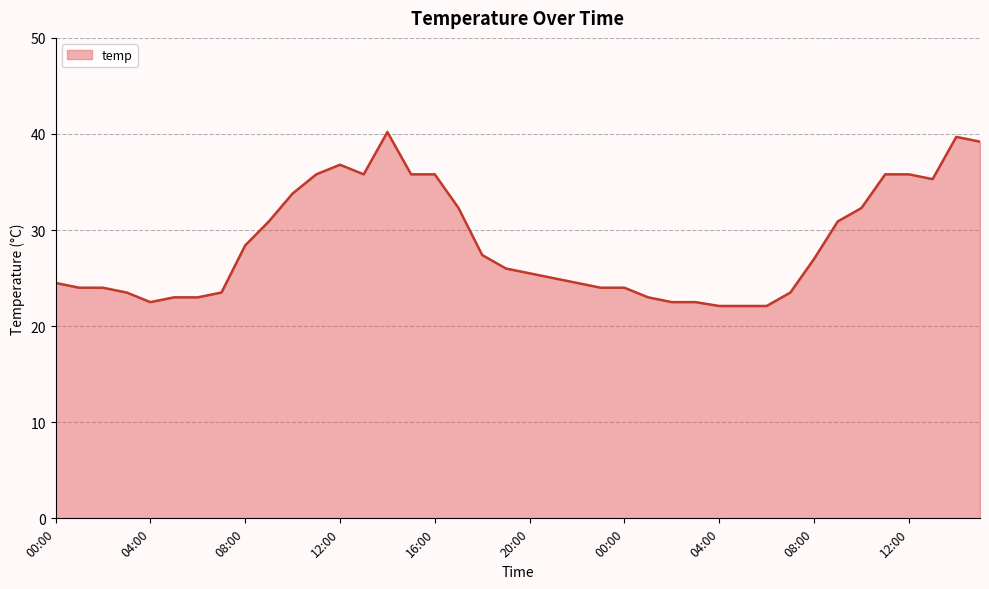

What is the smallest value displayed?

22.1